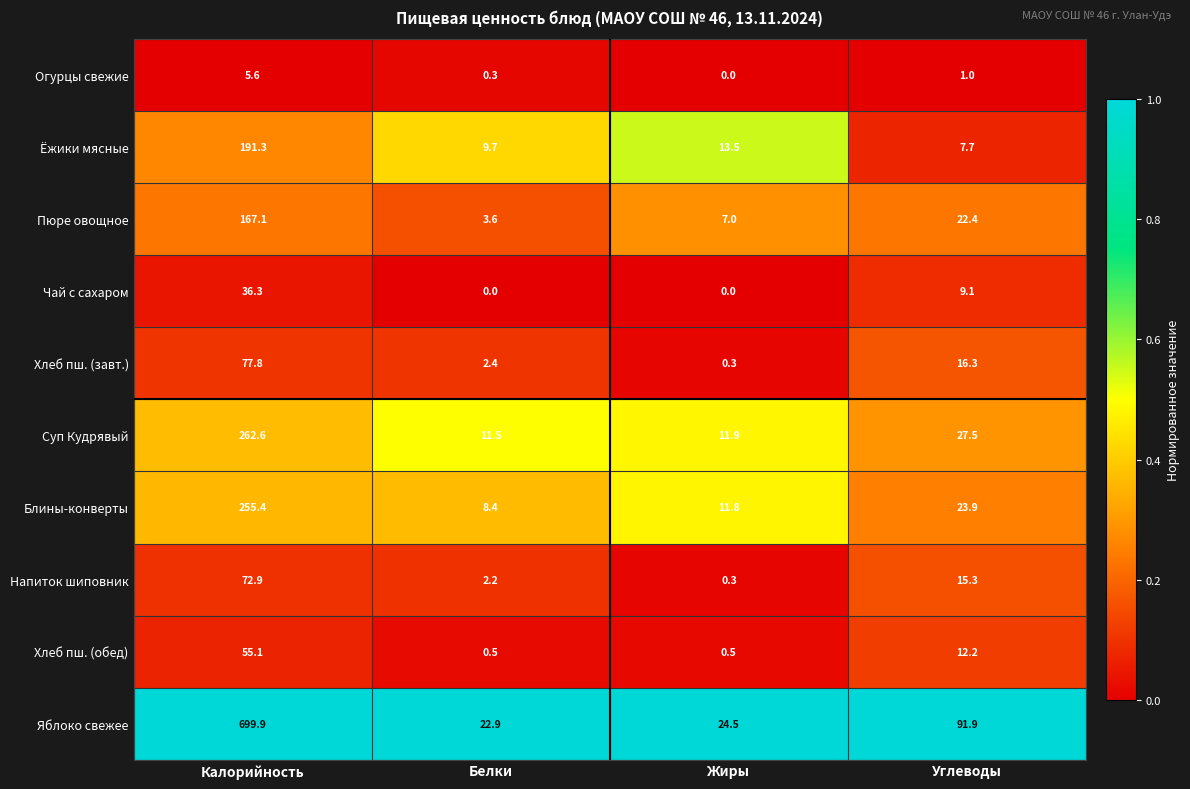

Which series has the widest spread of values?

Яблоко свежее